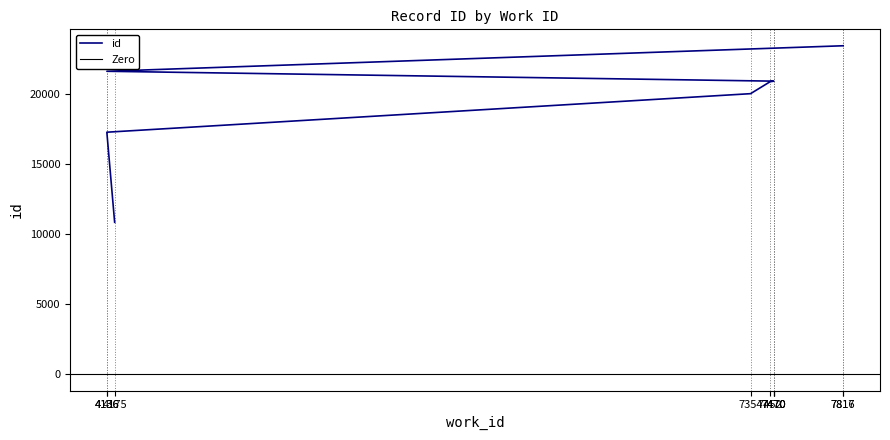

The value at 7470 is 20899. True or false?

True